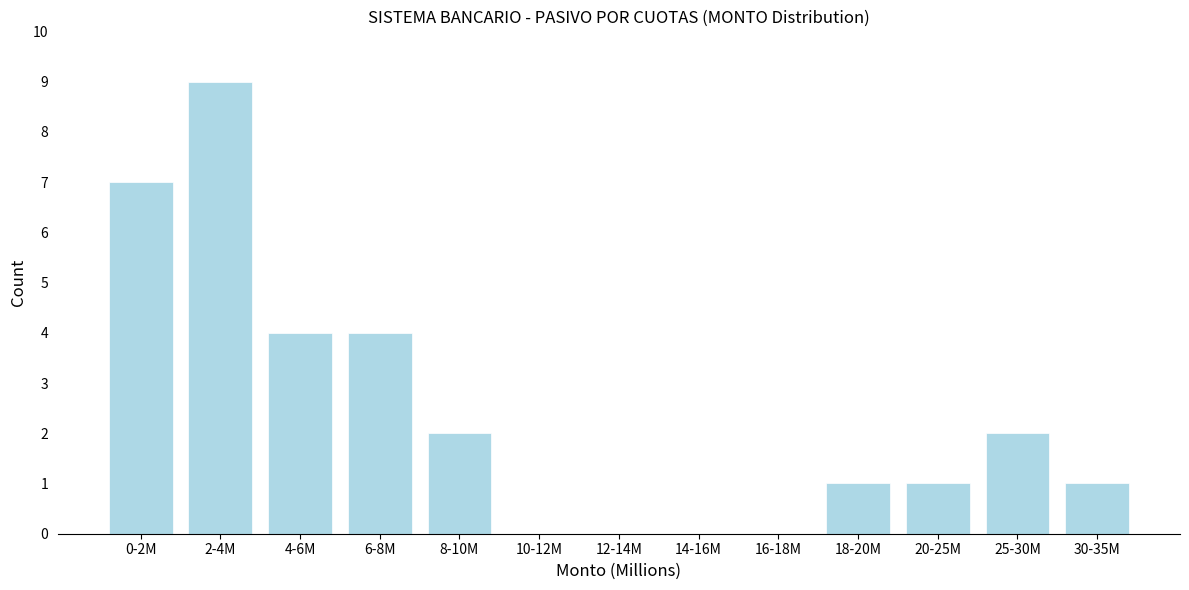

Reading left to right, what are all the values shown in this chart?

0-2M=7	2-4M=9	4-6M=4	6-8M=4	8-10M=2	10-12M=0	12-14M=0	14-16M=0	16-18M=0	18-20M=1	20-25M=1	25-30M=2	30-35M=1